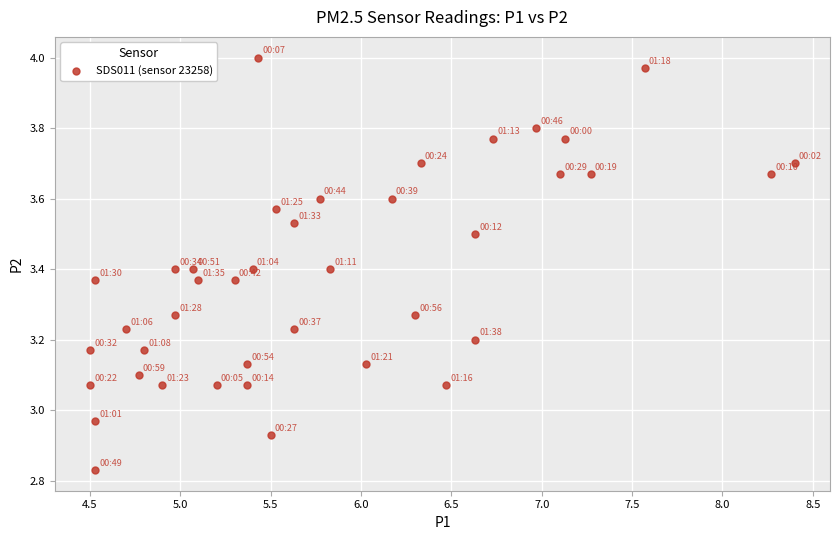

What is the range of X values (max minus min)?

3.9